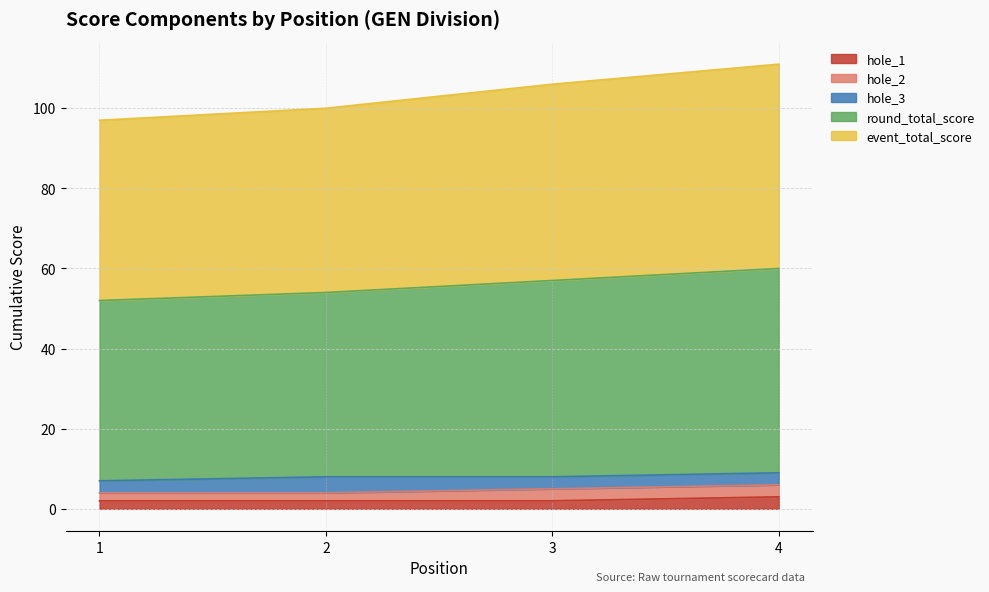

Where does the round_total_score series first go above 57?

4